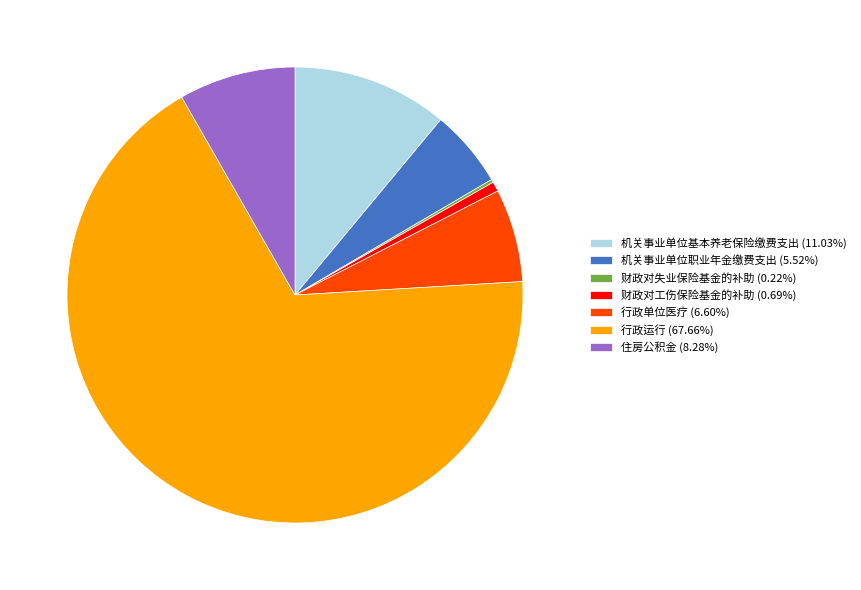

Do 行政运行 (67.66%) and 行政单位医疗 (6.60%) together represent more than half of the pie?

Yes